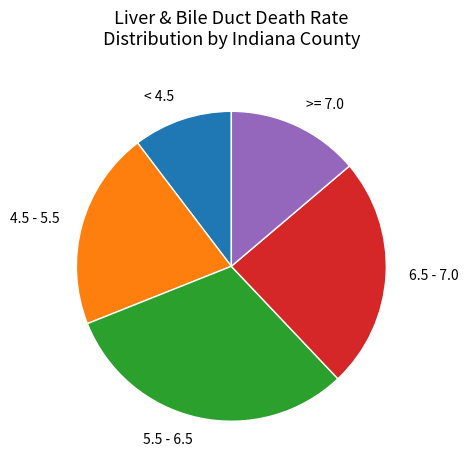

Count the number of slices in the pie.

5